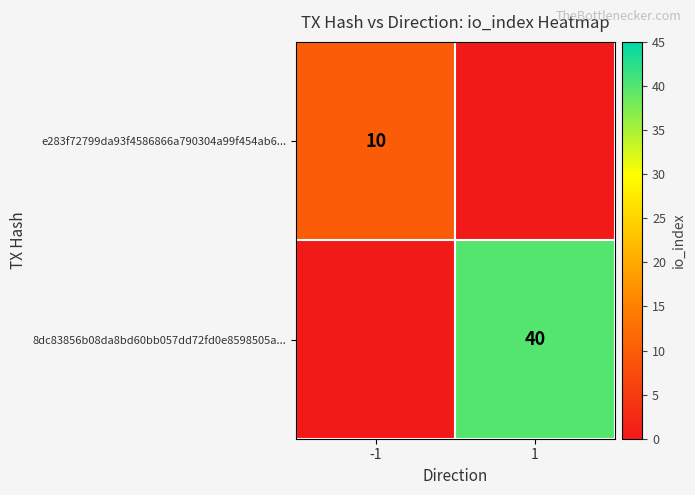

At which category does the chart reach its peak across all series?

1